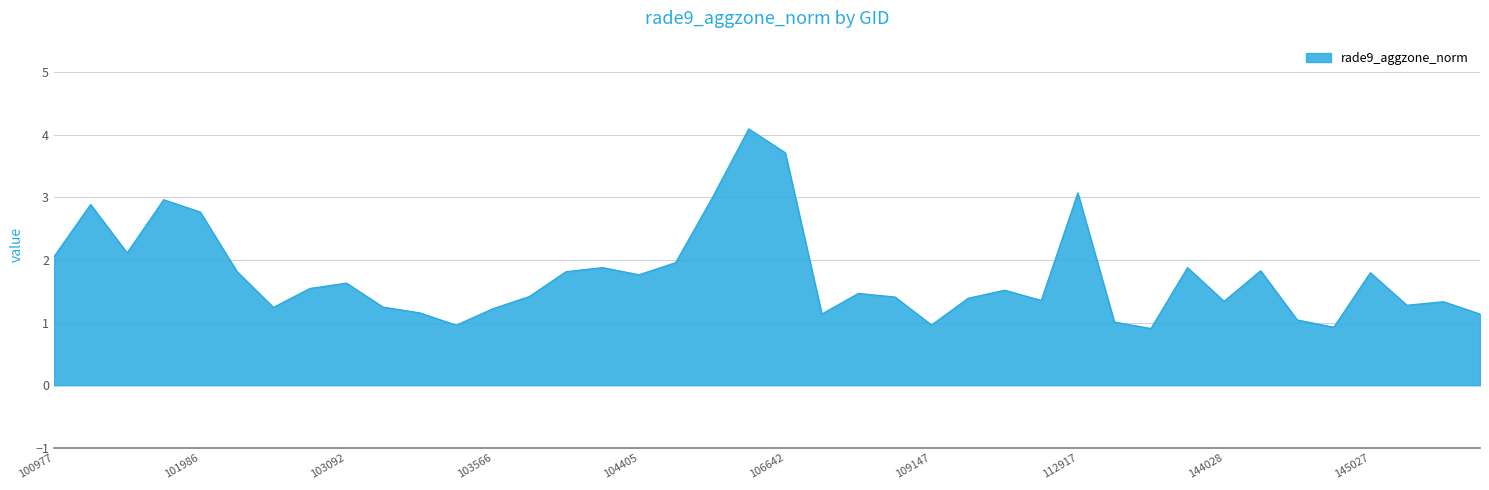

Does the chart have visible grid lines?

Yes